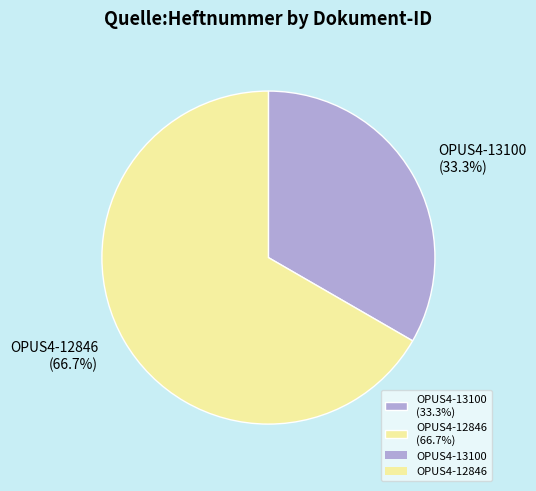

Between OPUS4-12846 and OPUS4-13100, which is larger?

OPUS4-12846